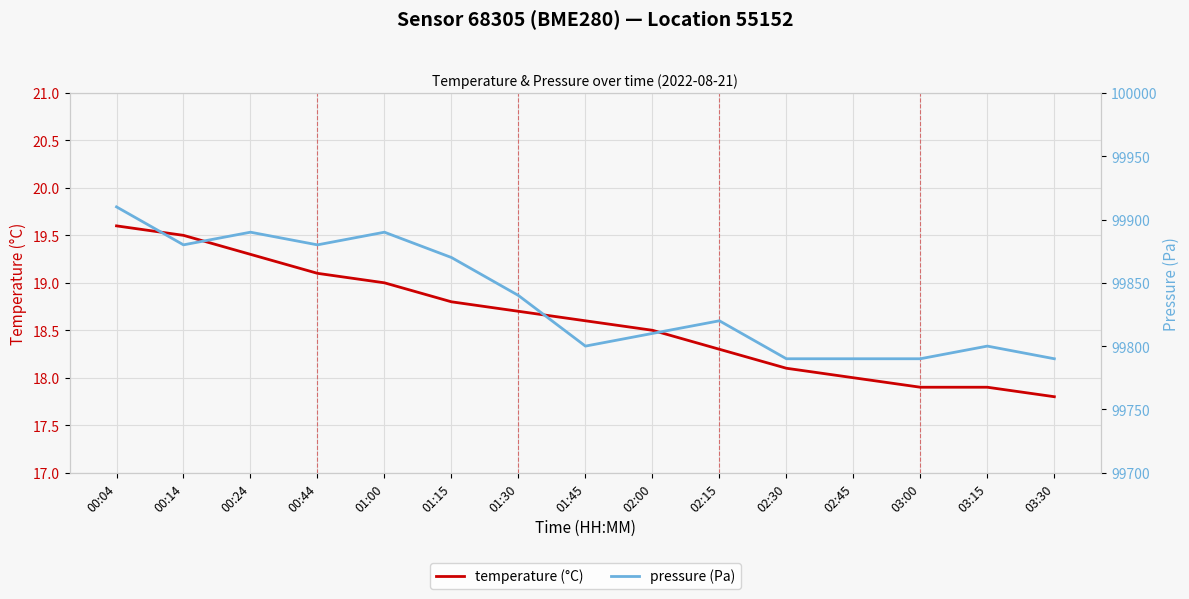

Which category has the lowest value in the temperature (°C) series?

03:30